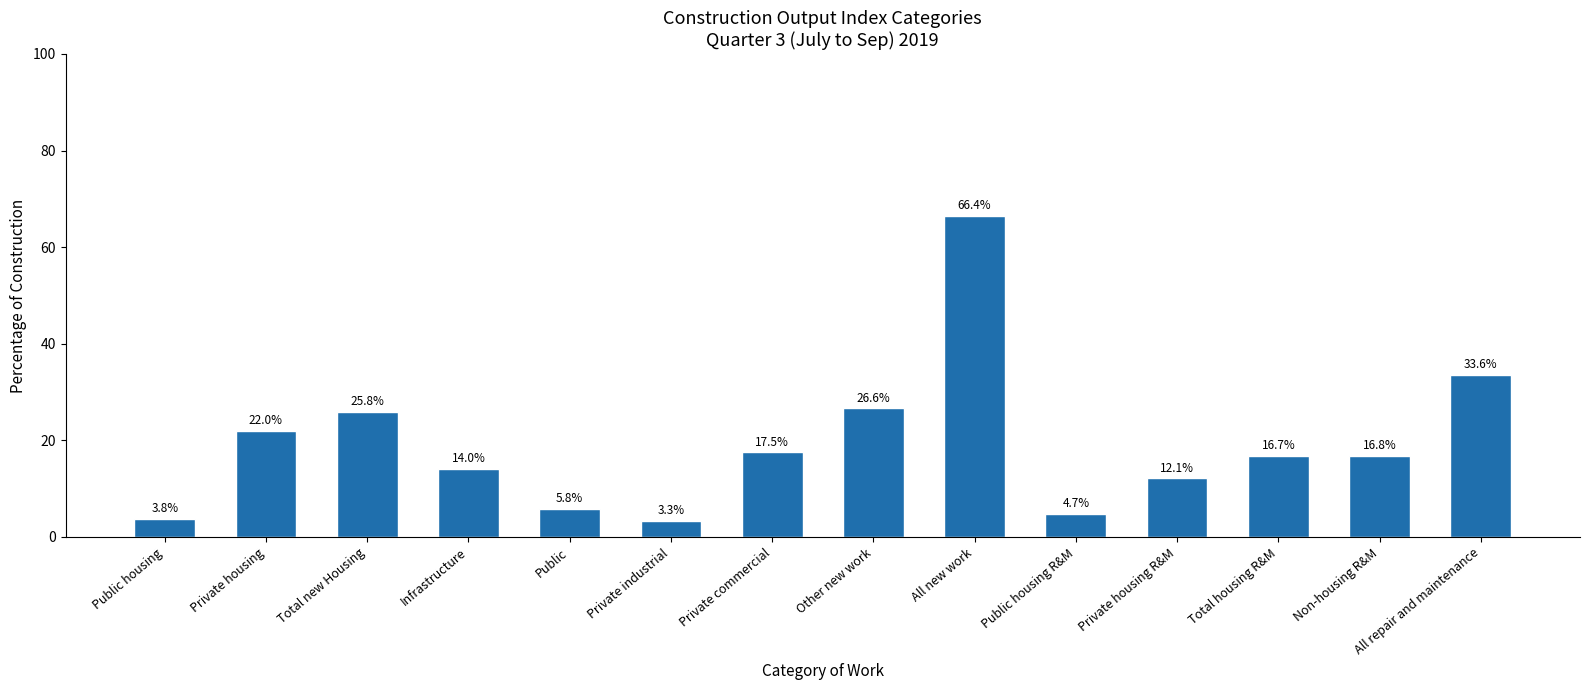

Which label corresponds to the largest value in the chart?

All new work